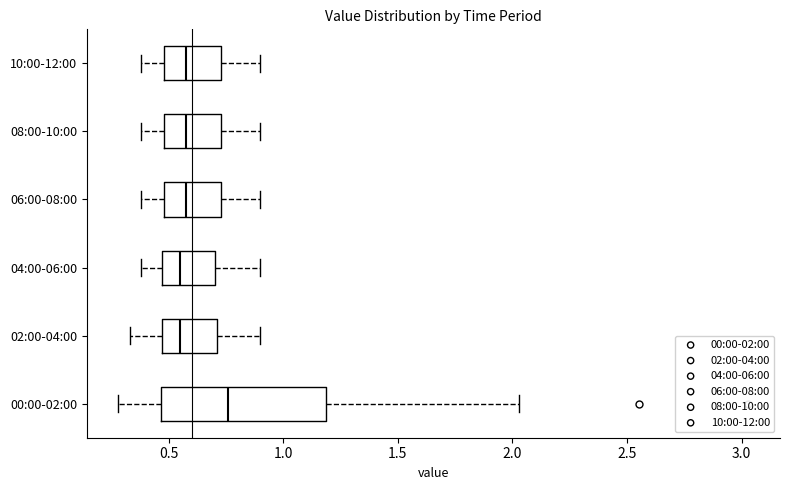

Which box has the furthest to the right median line?

00:00-02:00